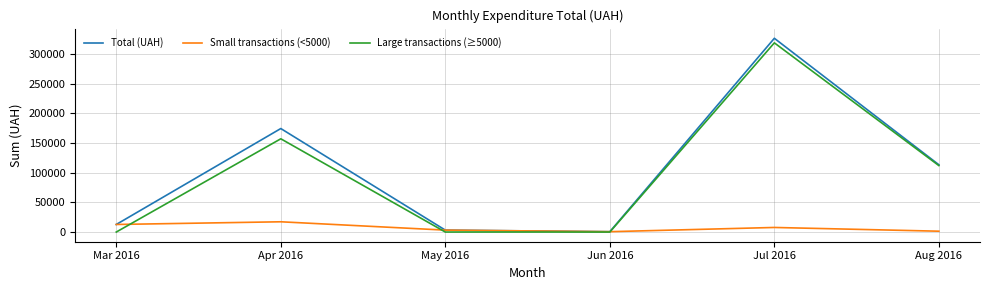

Which category has the highest value in the Large transactions (≥5000) series?

Jul 2016